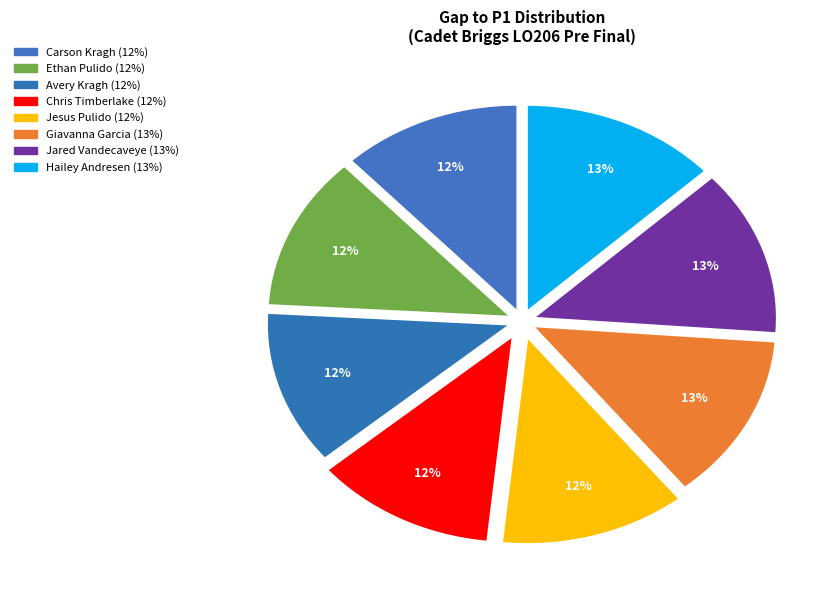

Count the number of slices in the pie.

8